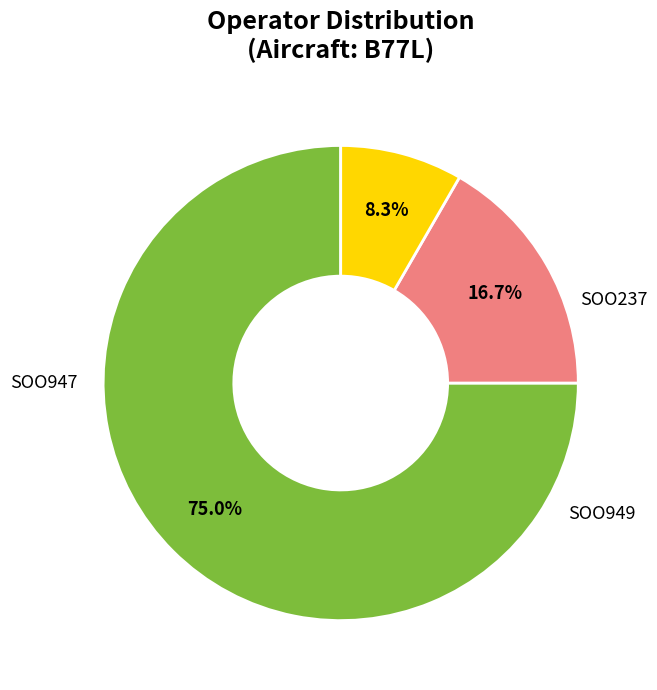

Is there a majority slice in this chart?

Yes